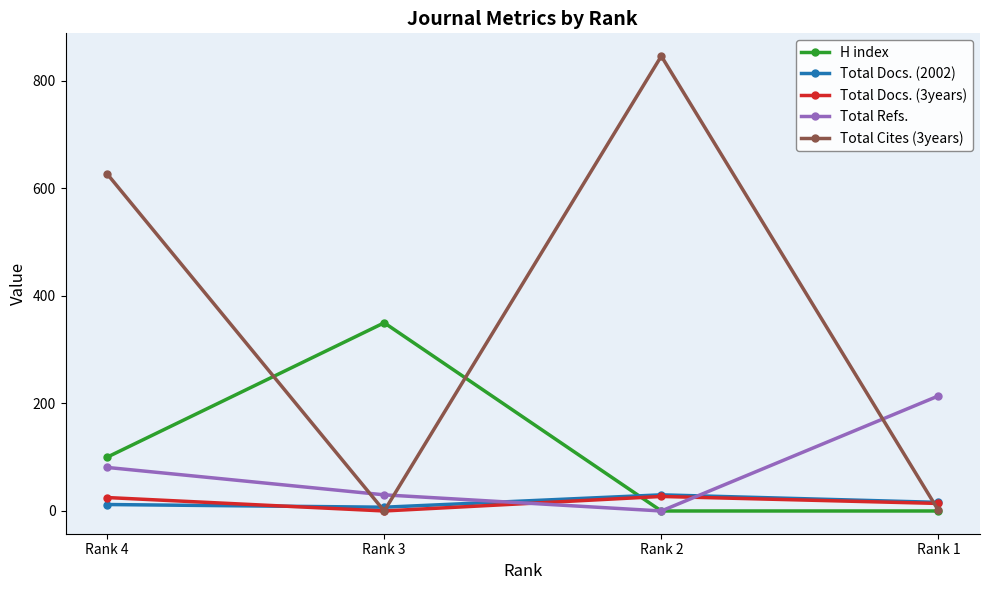

Which series changed the most between Rank 4 and Rank 3?

Total Cites (3years)